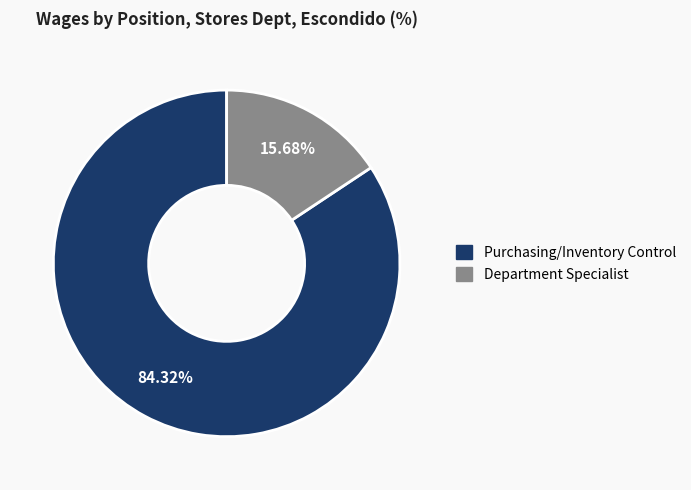

Is Department Specialist the majority of the pie?

No